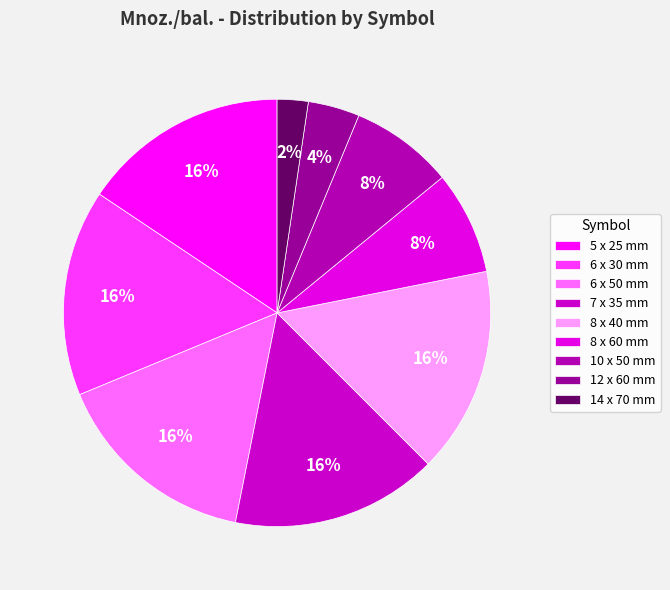

What is the ratio of the value at 8 x 60 mm to the value at 6 x 30 mm?

0.5